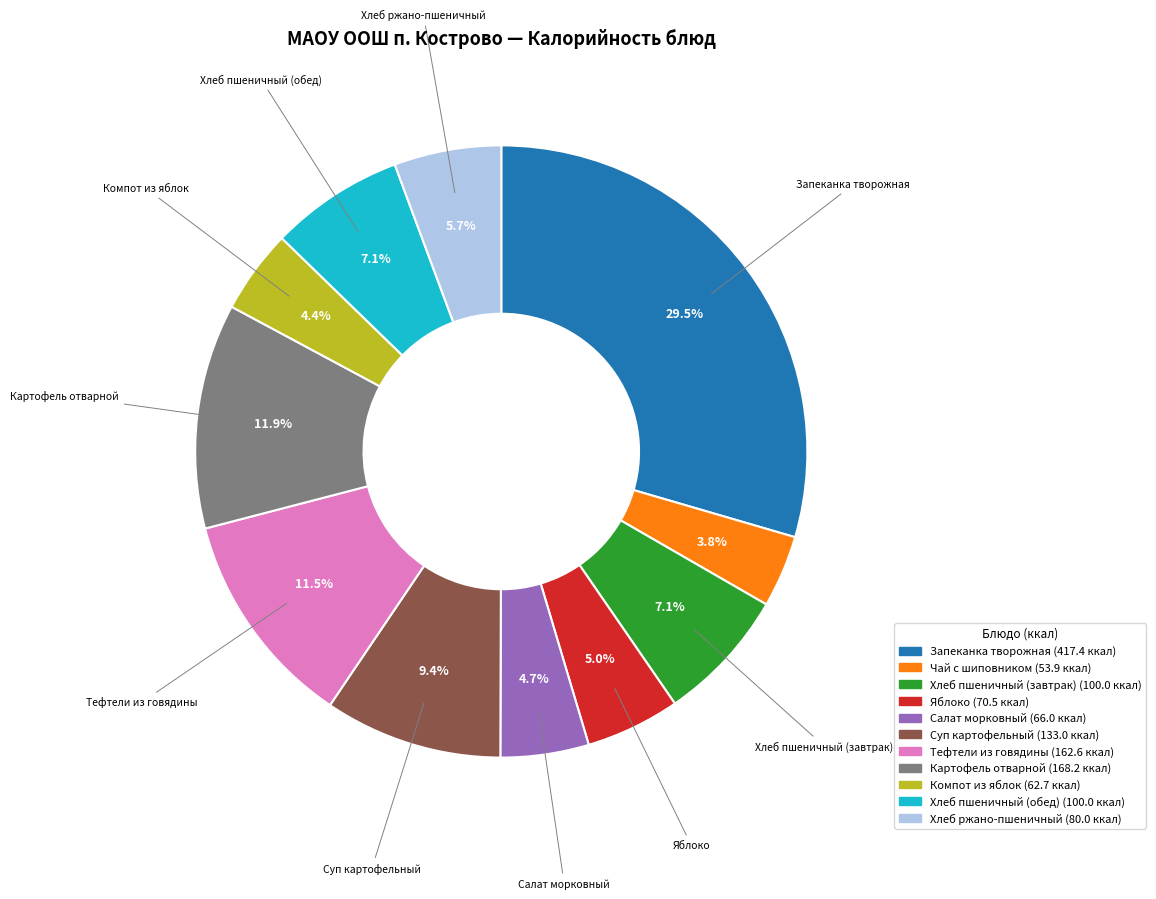

To the nearest percent, what is the difference between the largest and smallest slice percentages?

26%